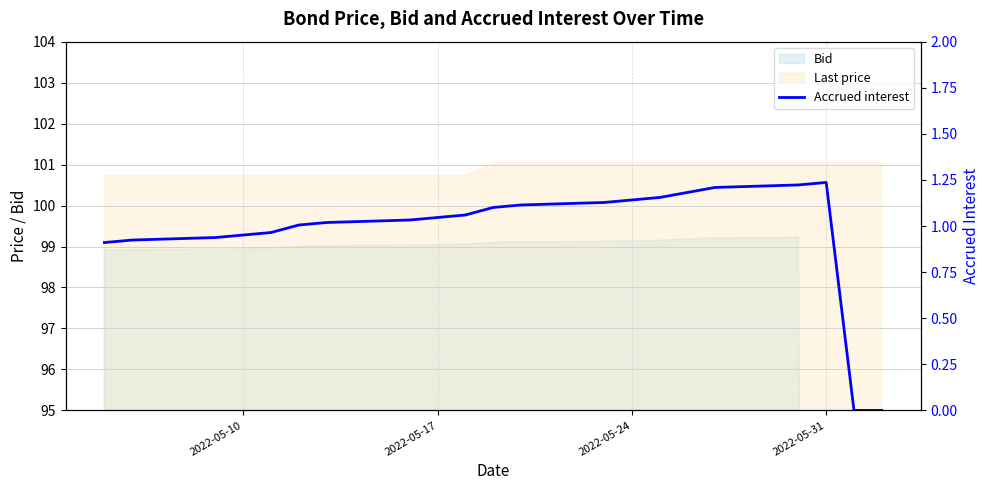

What is the greatest value displayed?

1.2